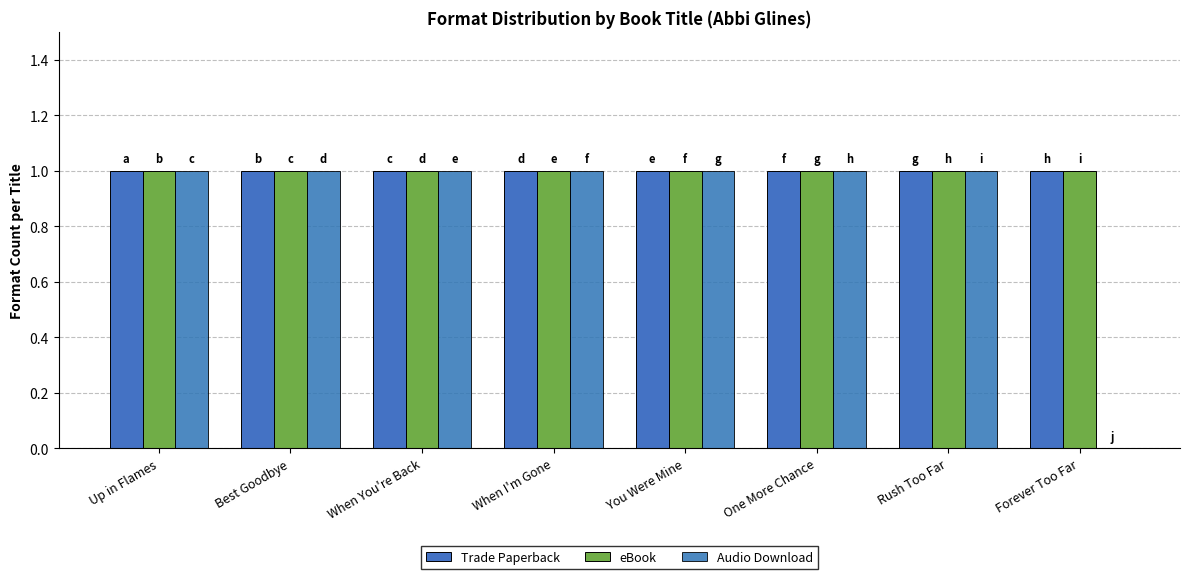

Count the number of data series in this chart.

3